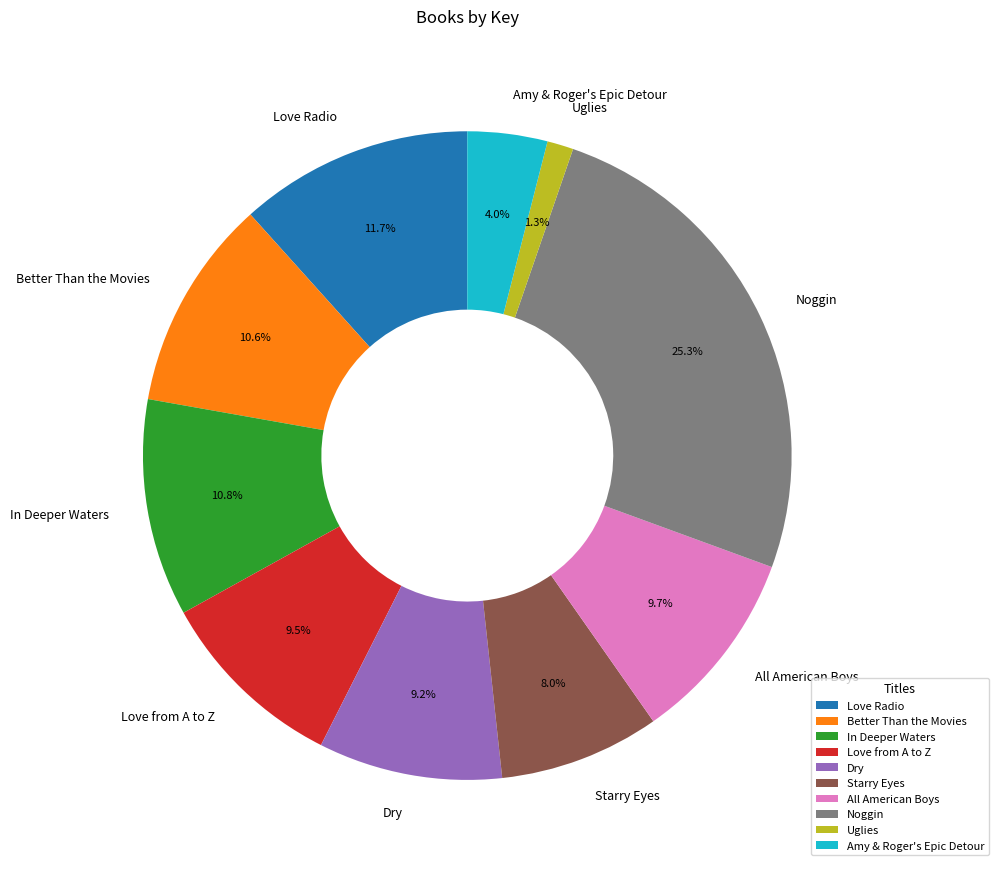

What portion of the pie excludes All American Boys?

90.3%